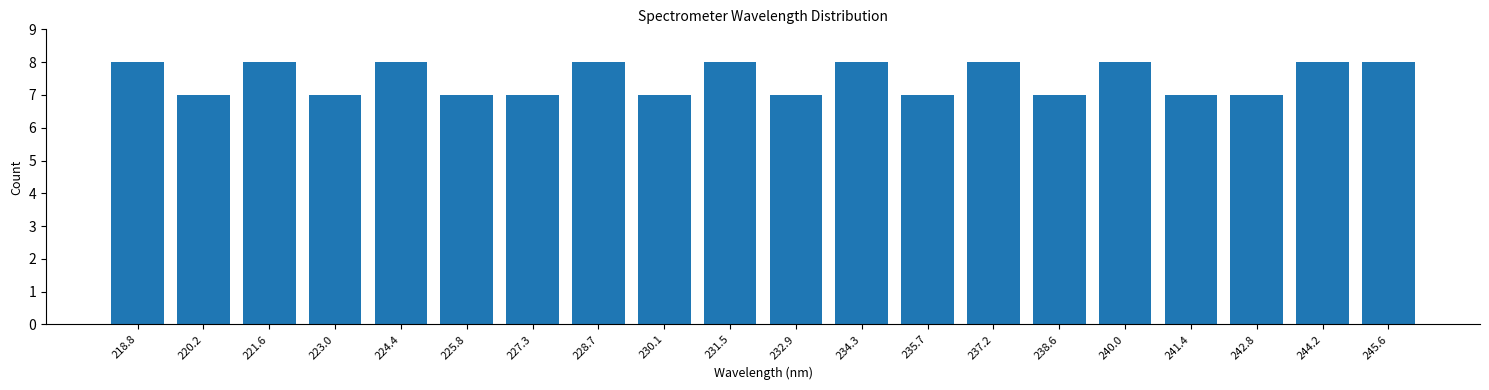

Reading right to left, transcribe all the data shown in this chart.

8	8	7	7	8	7	8	7	8	7	8	7	8	7	7	8	7	8	7	8